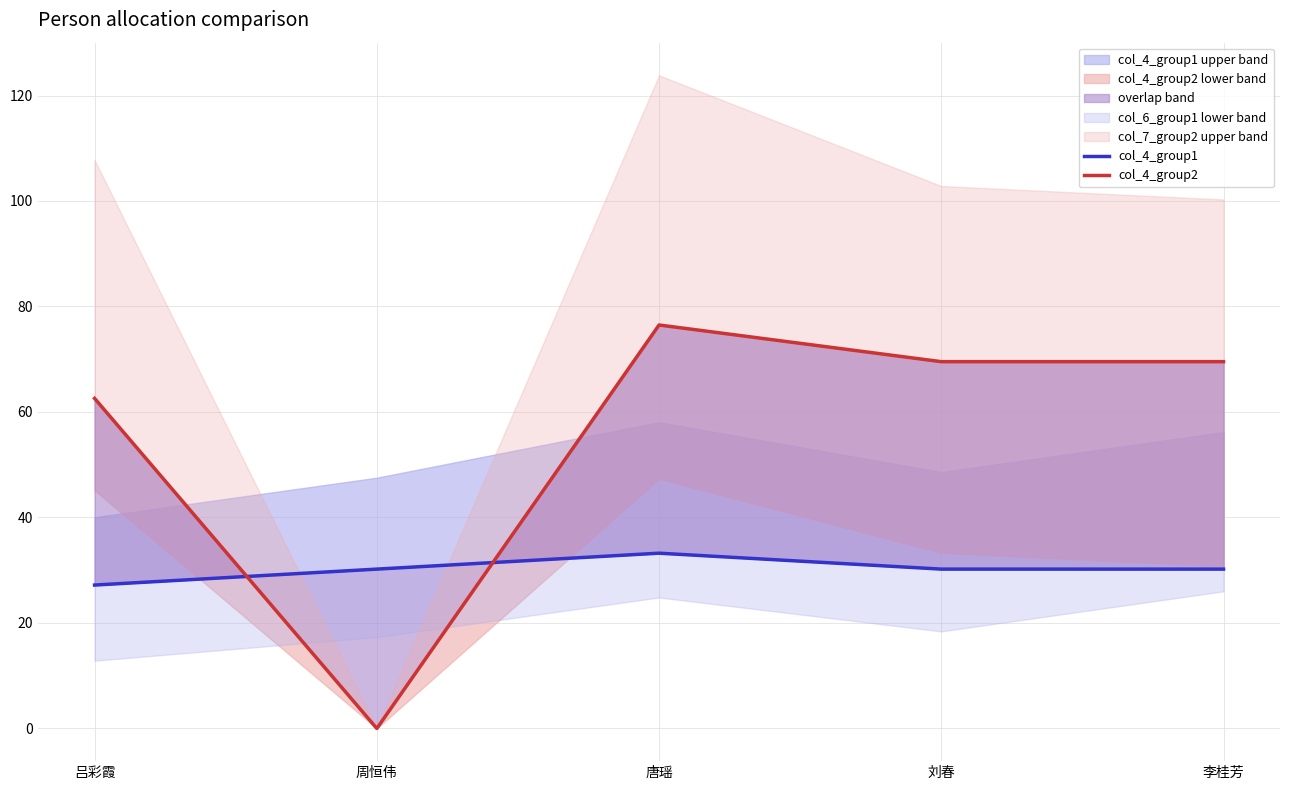

True or false: col_4_group1 has a value of 27.2 at 吕彩霞.

True